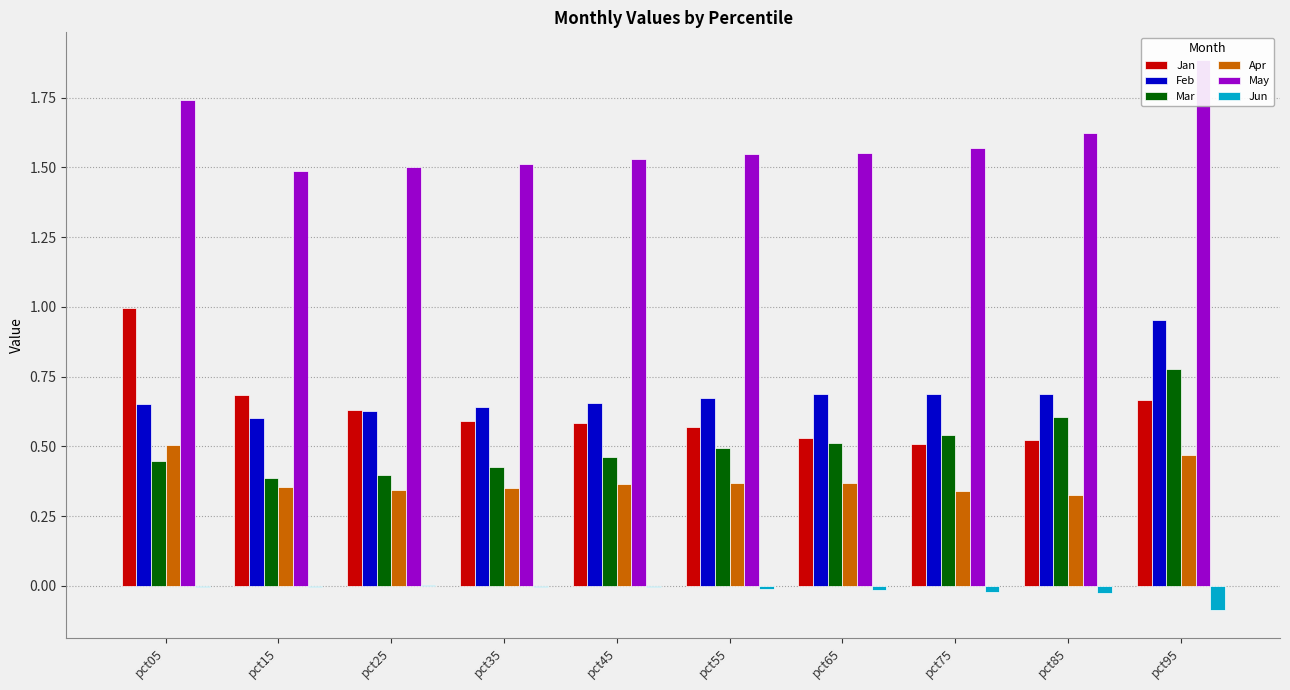

Is it true that Jun equals -0.0 at pct55?

True